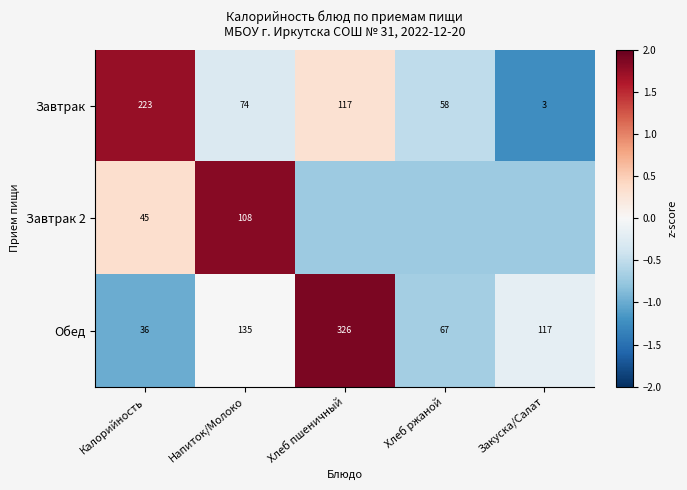

Between Калорийность and Напиток/Молоко, which series saw the biggest shift?

Завтрак